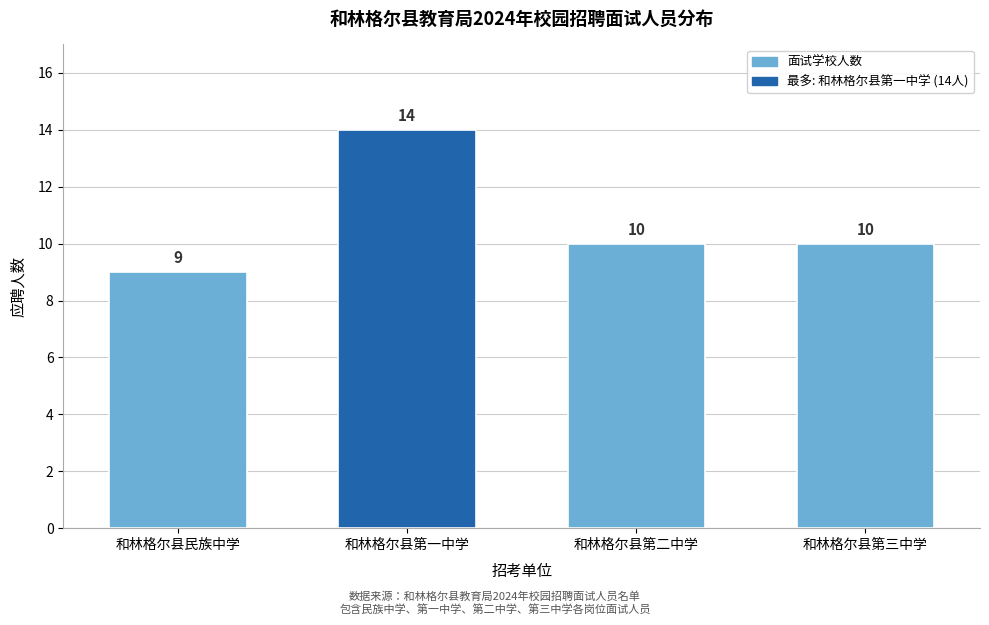

Reading left to right, list all the values displayed in this chart.

和林格尔县民族中学=9	和林格尔县第一中学=14	和林格尔县第二中学=10	和林格尔县第三中学=10